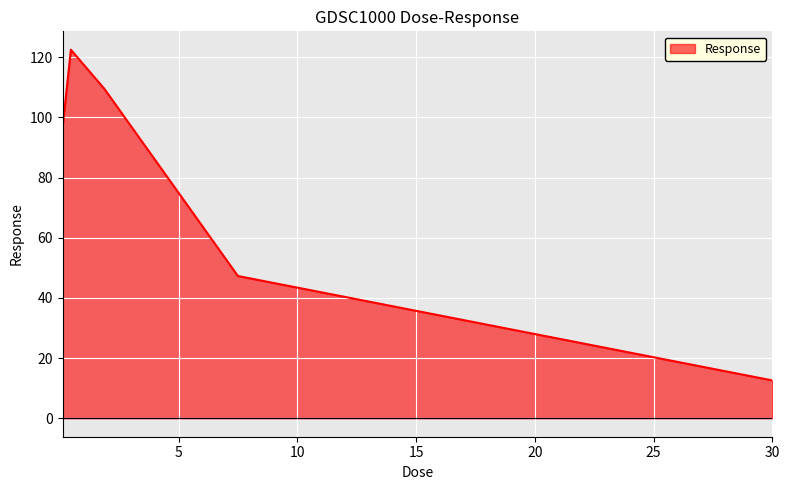

True or false: there are more than 0 points higher than both neighbors.

True